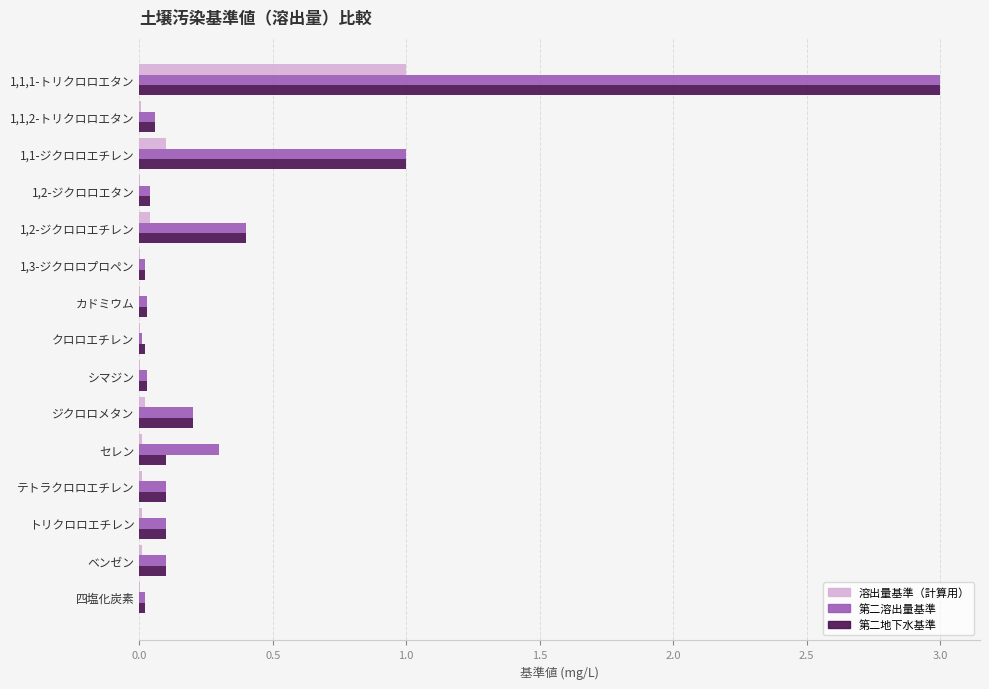

What is the sum of all 溶出量基準（計算用） values?

1.2